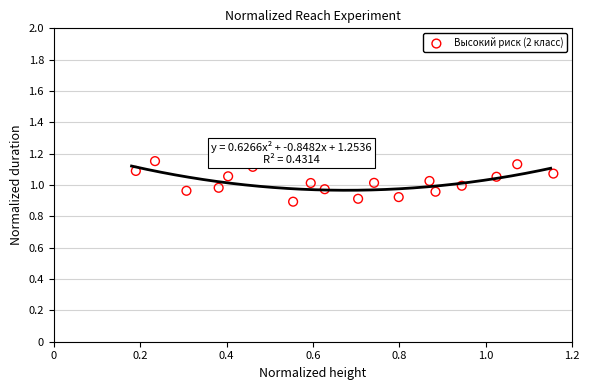

What is the range of Y values (max minus min)?

0.3